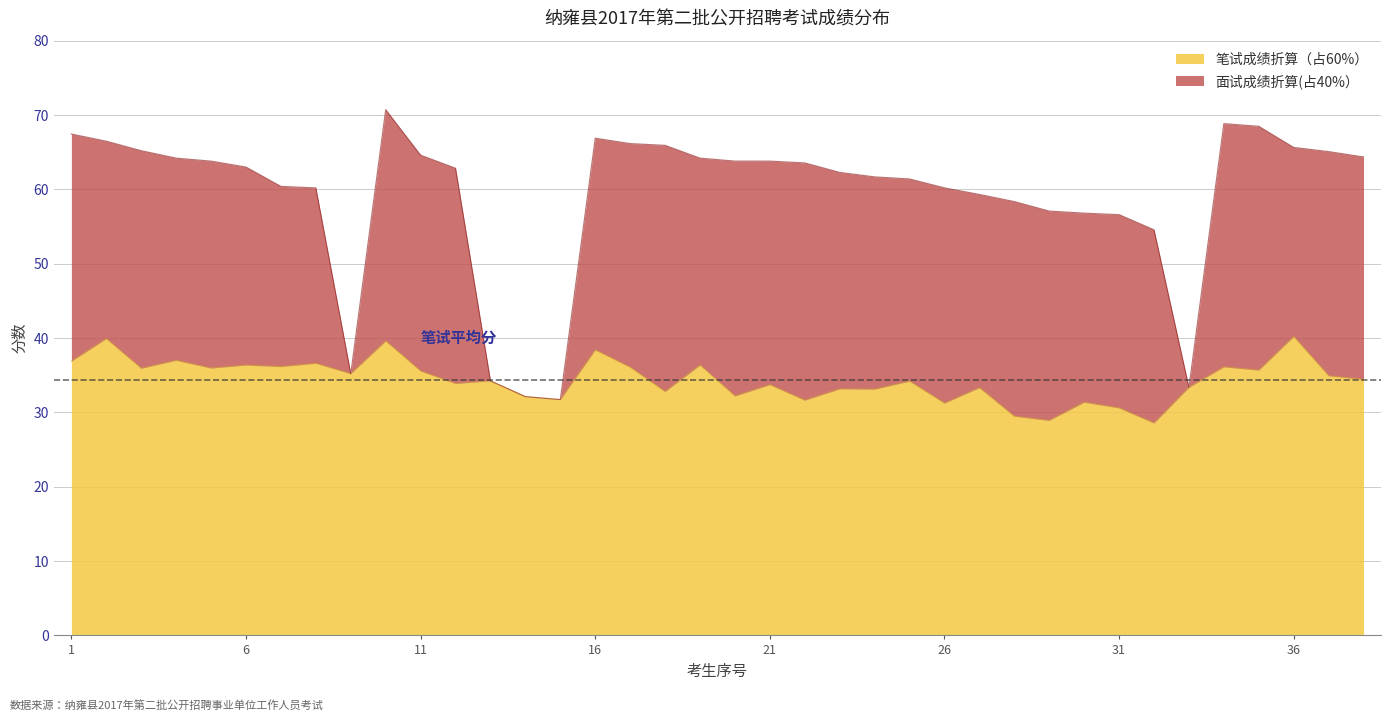

Which label corresponds to the smallest value in the chart?

32